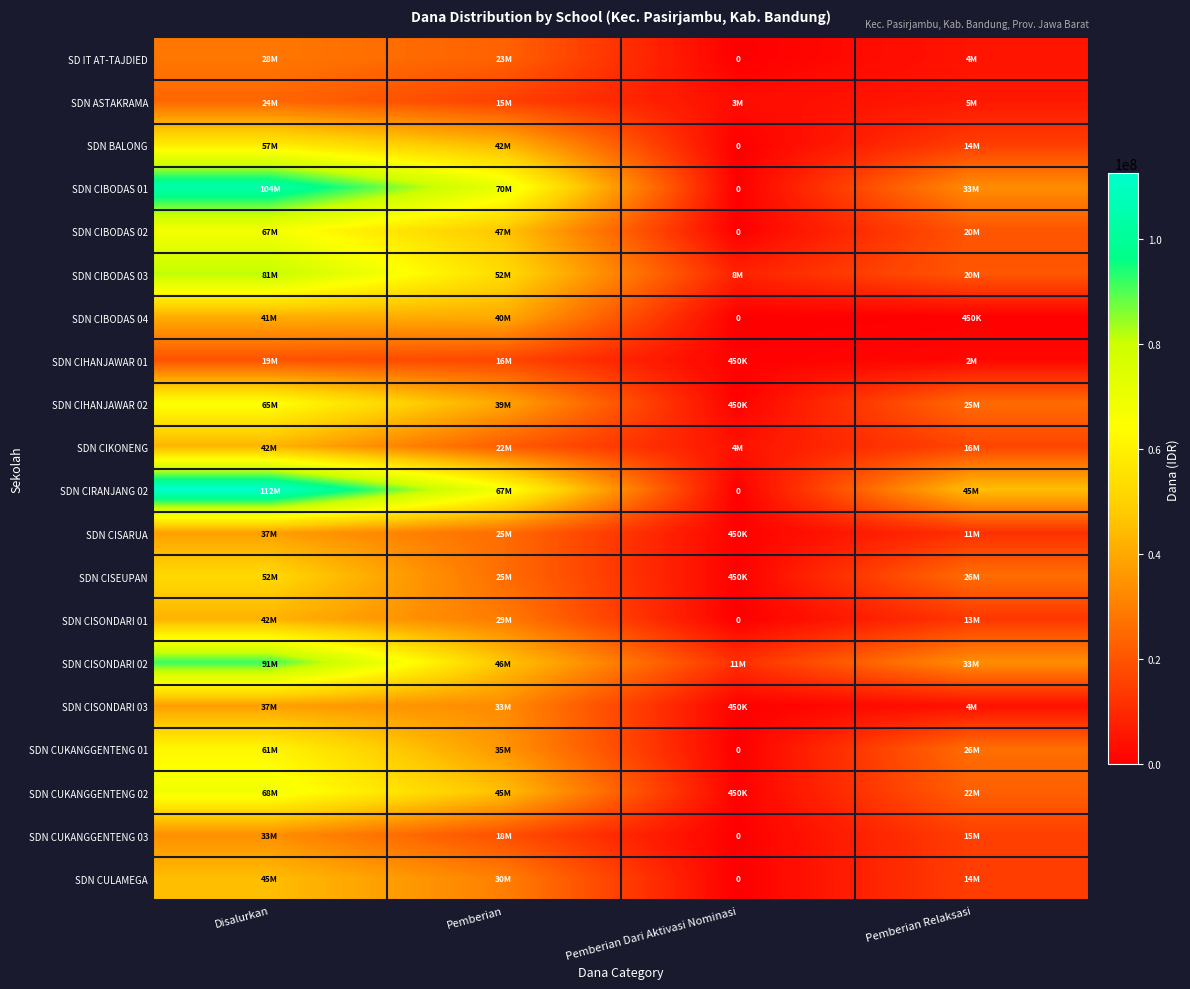

What is the difference between the second highest and second lowest values in the SDN CISEUPAN series?

225000